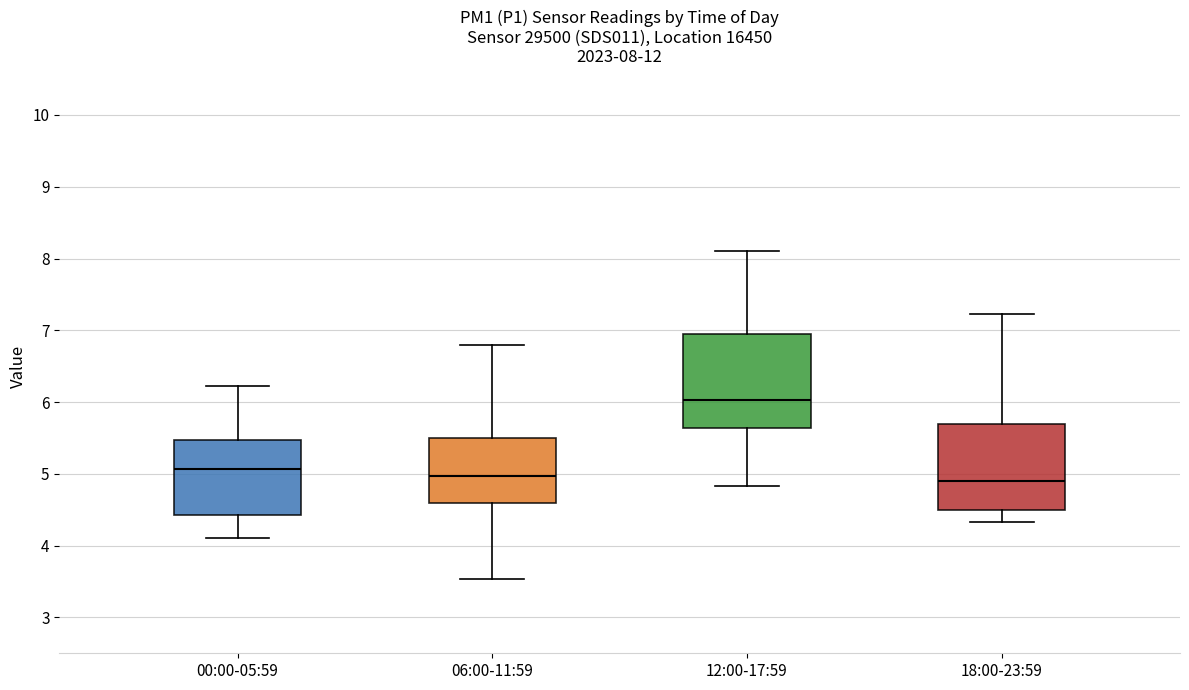

Comparing the boxes themselves (not the whiskers), which one is the tallest?

12:00-17:59